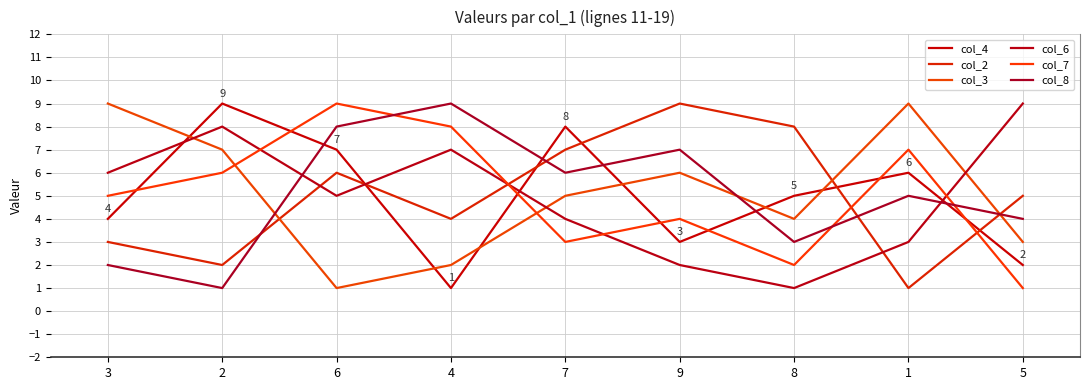

Reading left to right, list all the values displayed in this chart.

col_4: 4	9	7	1	8	3	5	6	2
col_2: 3	2	6	4	7	9	8	1	5
col_3: 9	7	1	2	5	6	4	9	3
col_6: 6	8	5	7	4	2	1	3	9
col_7: 5	6	9	8	3	4	2	7	1
col_8: 2	1	8	9	6	7	3	5	4